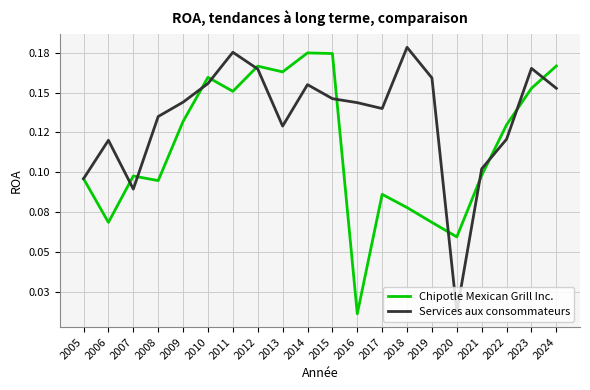

Reading left to right, extract all data points from this chart.

Chipotle Mexican Grill Inc.: 0.1	0.1	0.1	0.1	0.1	0.2	0.2	0.2	0.2	0.2	0.2	0.0	0.1	0.1	0.1	0.1	0.1	0.1	0.2	0.2
Services aux consommateurs: 0.1	0.1	0.1	0.1	0.1	0.2	0.2	0.2	0.1	0.2	0.1	0.1	0.1	0.2	0.2	0.0	0.1	0.1	0.2	0.2